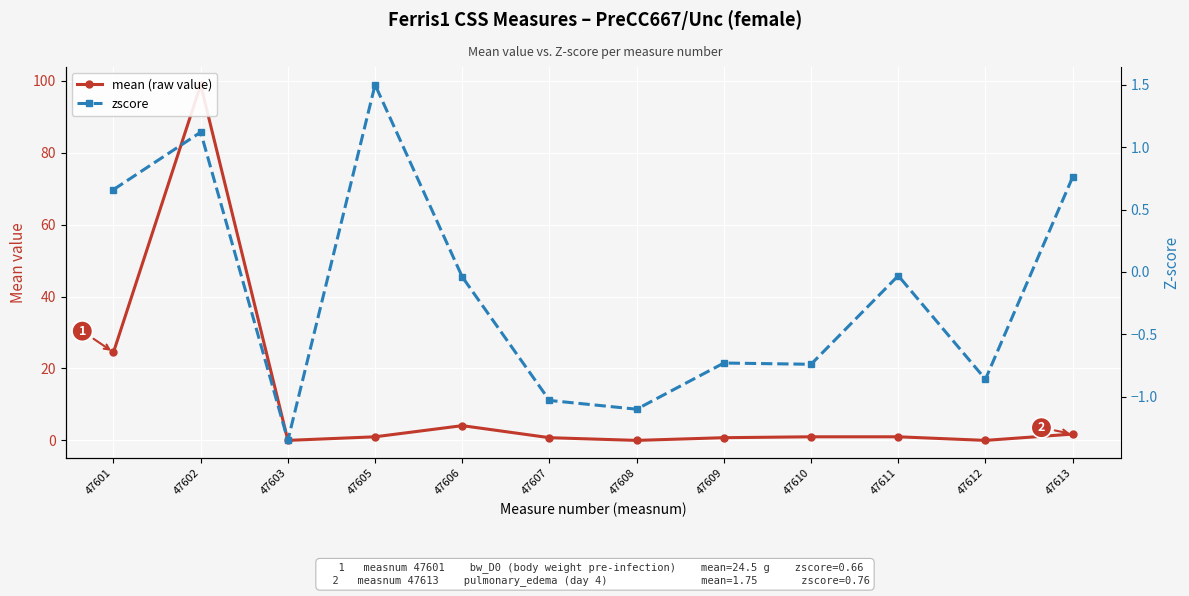

Reading left to right, list all the values displayed in this chart.

mean (raw value): 24.5	98.9	0.0	1.0	4.1	0.8	0.0	0.8	1.0	1.0	0.0	1.8
zscore: 0.7	1.1	-1.4	1.5	-0.0	-1.0	-1.1	-0.7	-0.7	-0.0	-0.9	0.8